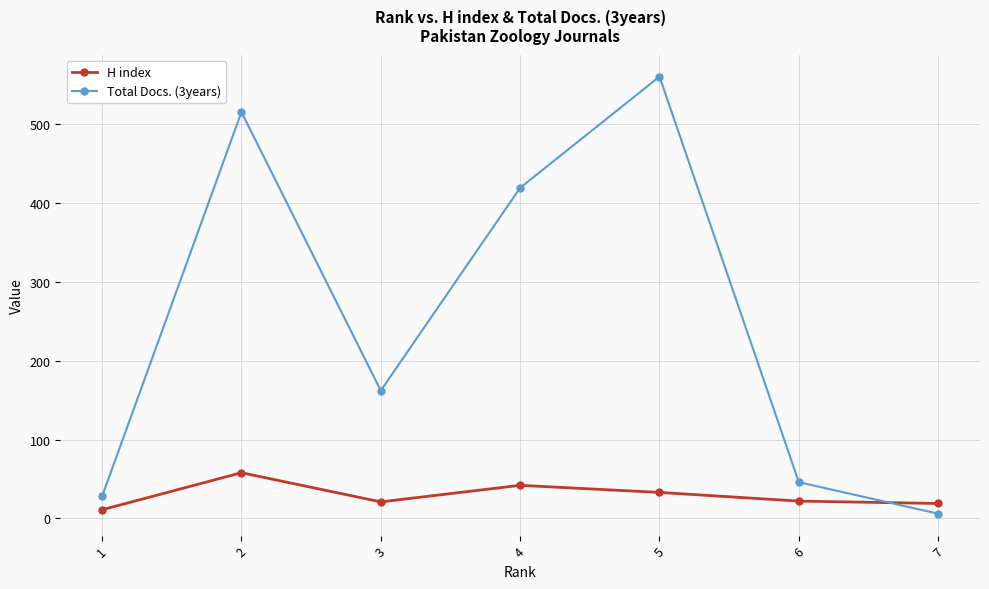

Which series has the largest range (max minus min)?

Total Docs. (3years)